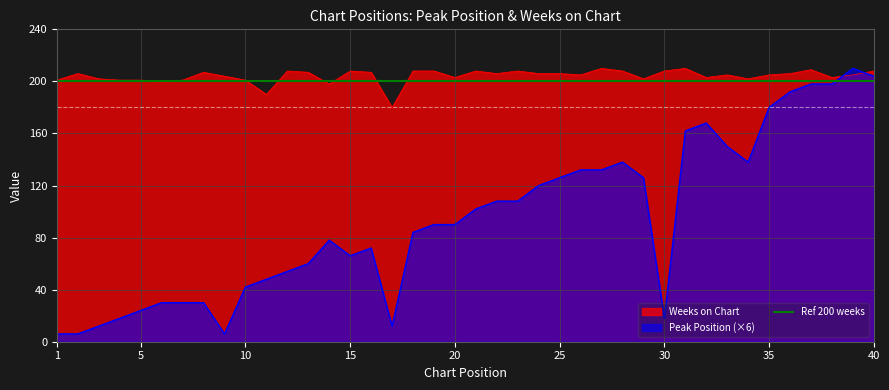

Rank the series at 4 from highest to lowest value.

Weeks on Chart, Peak Position